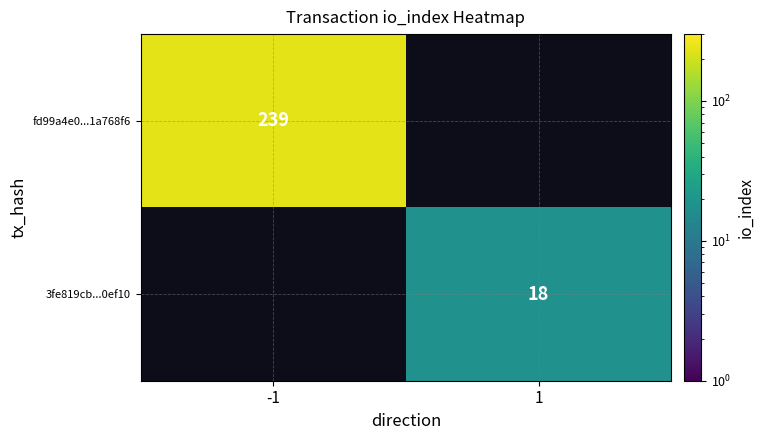

At how many categories does at least one series exceed 147?

1